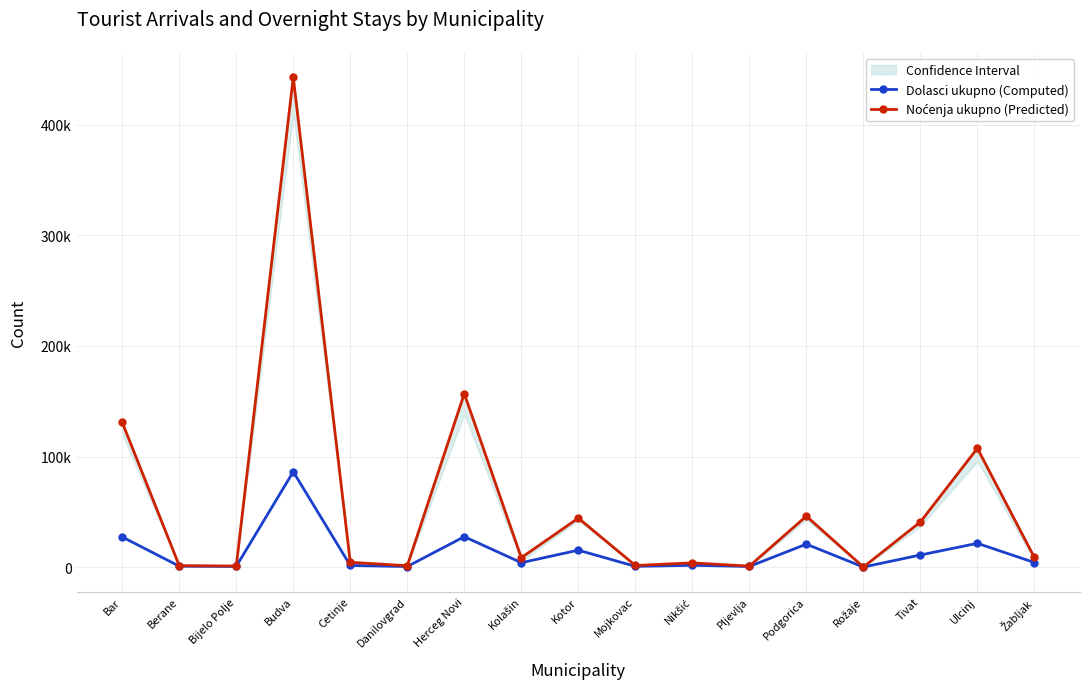

Does the chart display data point markers on the line(s)?

Yes